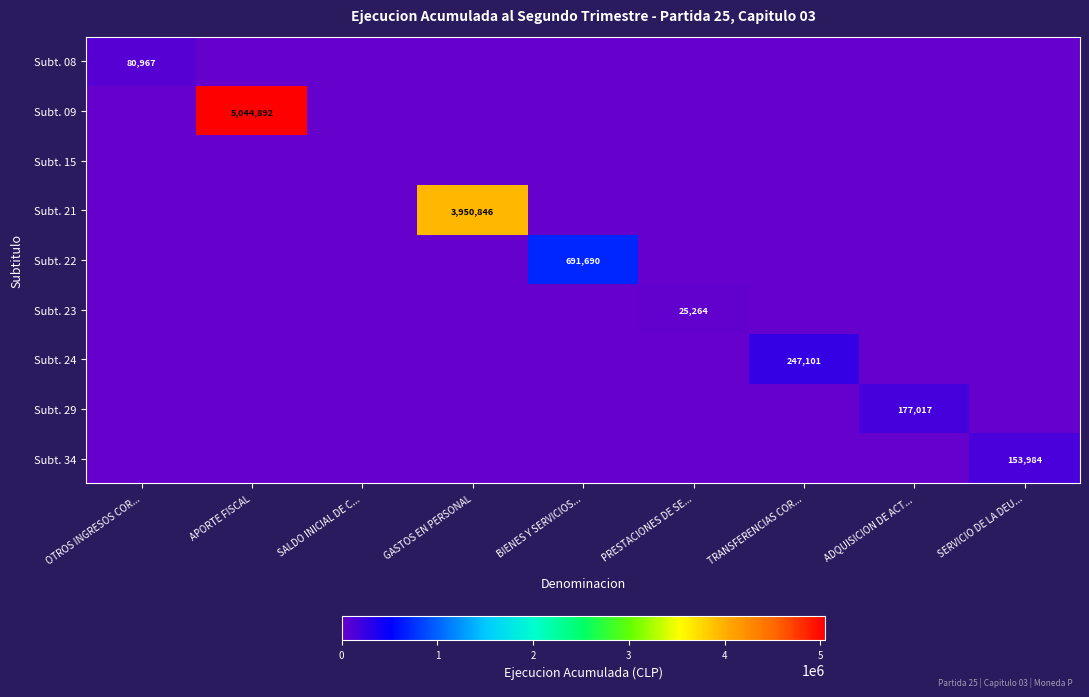

The value of Subt. 22 at BIENES Y SERVICIOS... is 691690. True or false?

True